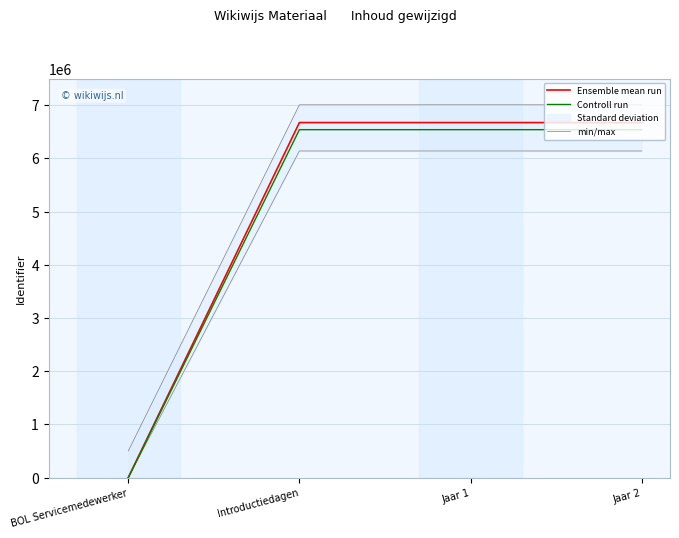

Is it true that Ensemble mean run equals 3337672.6 at Introductiedagen?

False